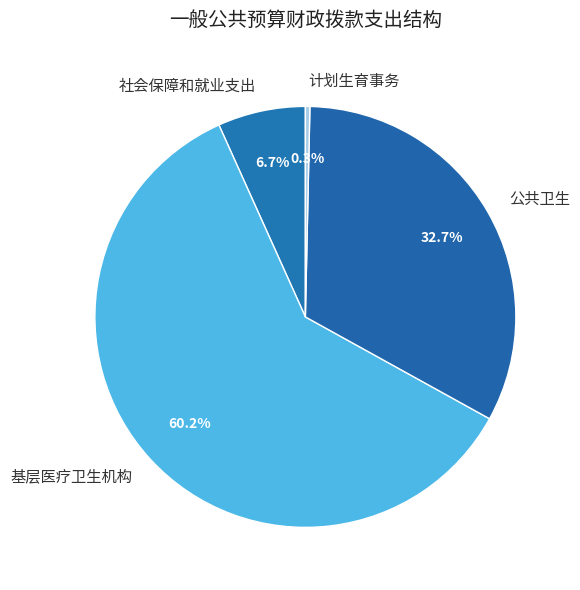

What is the smallest slice in the pie chart?

计划生育事务